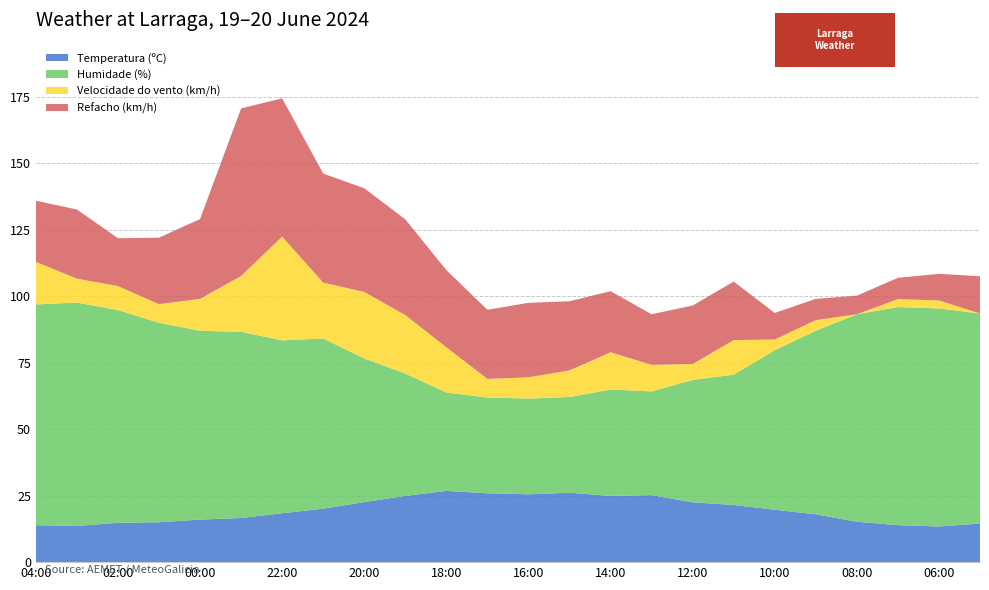

Reading left to right, what are all the values shown in this chart?

Temperatura (ºC): 13.9	13.6	14.8	15.0	16.0	16.6	18.4	20.1	22.6	24.9	26.8	25.9	25.5	26.1	24.9	25.2	22.5	21.5	19.7	18.0	15.2	13.9	13.4	14.5
Humidade (%): 83.0	84.0	80.0	75.0	71.0	70.0	65.0	64.0	54.0	46.0	37.0	36.0	36.0	36.0	40.0	39.0	46.0	49.0	60.0	69.0	78.0	82.0	82.0	79.0
Velocidade do vento (km/h): 16.0	9.0	9.0	7.0	12.0	21.0	39.0	21.0	25.0	22.0	17.0	7.0	8.0	10.0	14.0	10.0	6.0	13.0	4.0	4.0	0.0	3.0	3.0	0.0
Refacho (km/h): 23.0	26.0	18.0	25.0	30.0	63.0	52.0	41.0	39.0	36.0	29.0	26.0	28.0	26.0	23.0	19.0	22.0	22.0	10.0	8.0	7.0	8.0	10.0	14.0